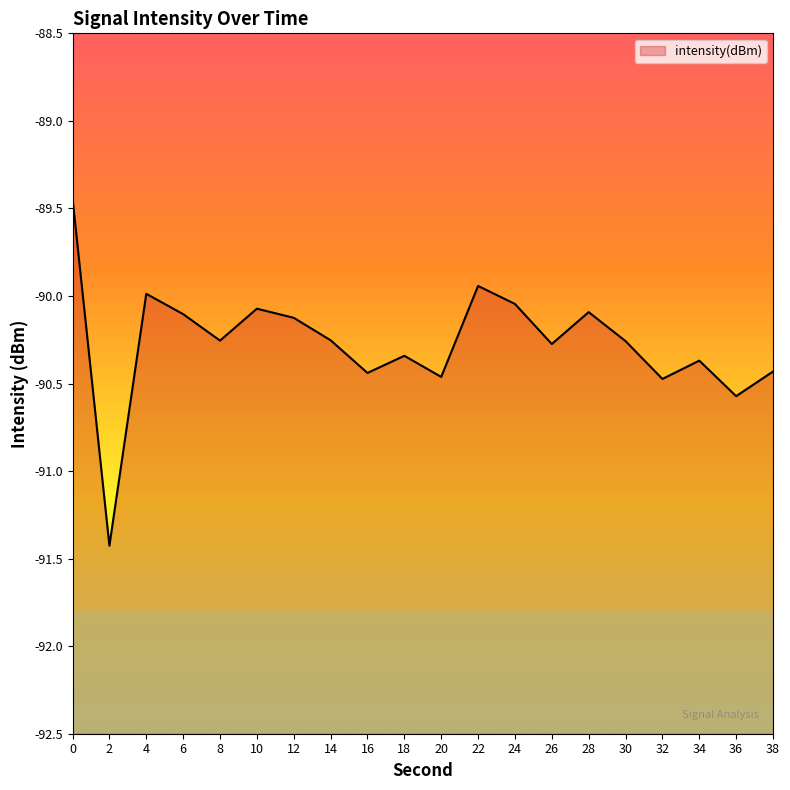

How many interior local peaks (higher than both neighbors) does the data have?

6